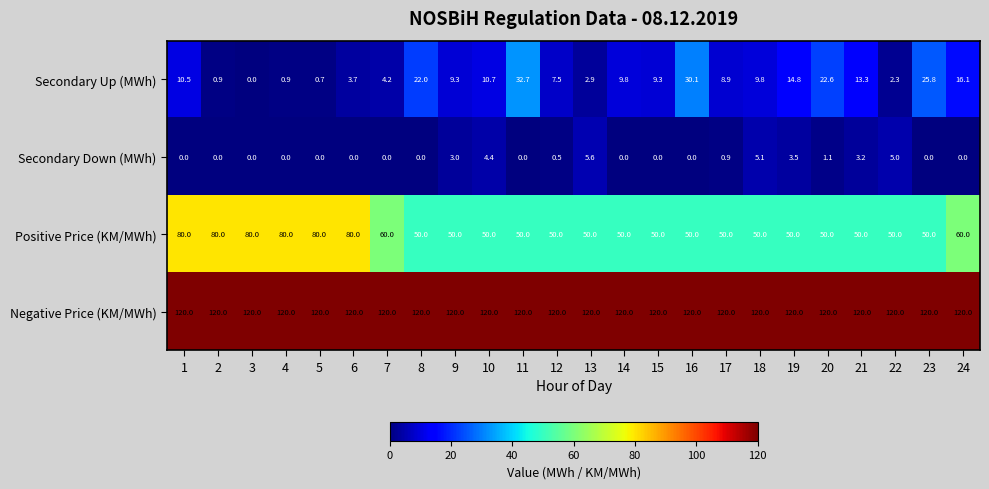

Which series has the largest range (max minus min)?

Secondary Up (MWh)